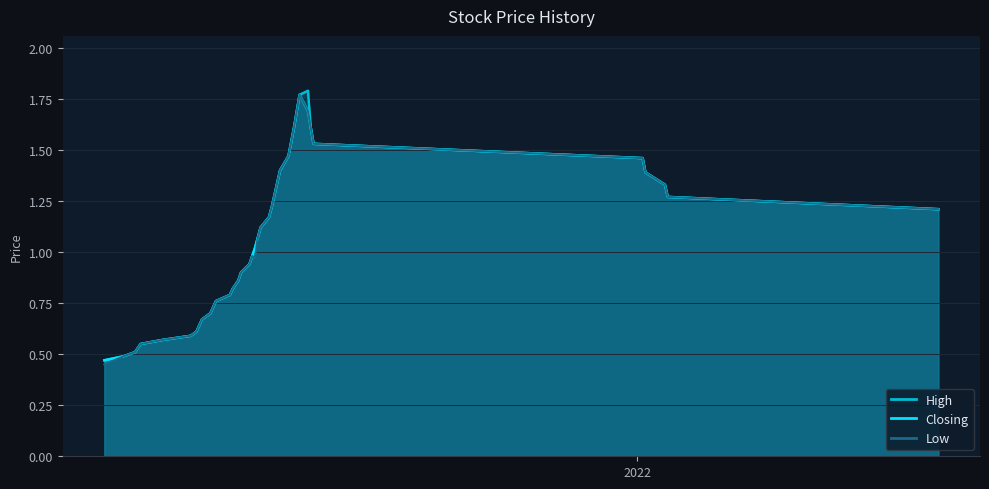

What is the maximum value shown in the chart?

1.8